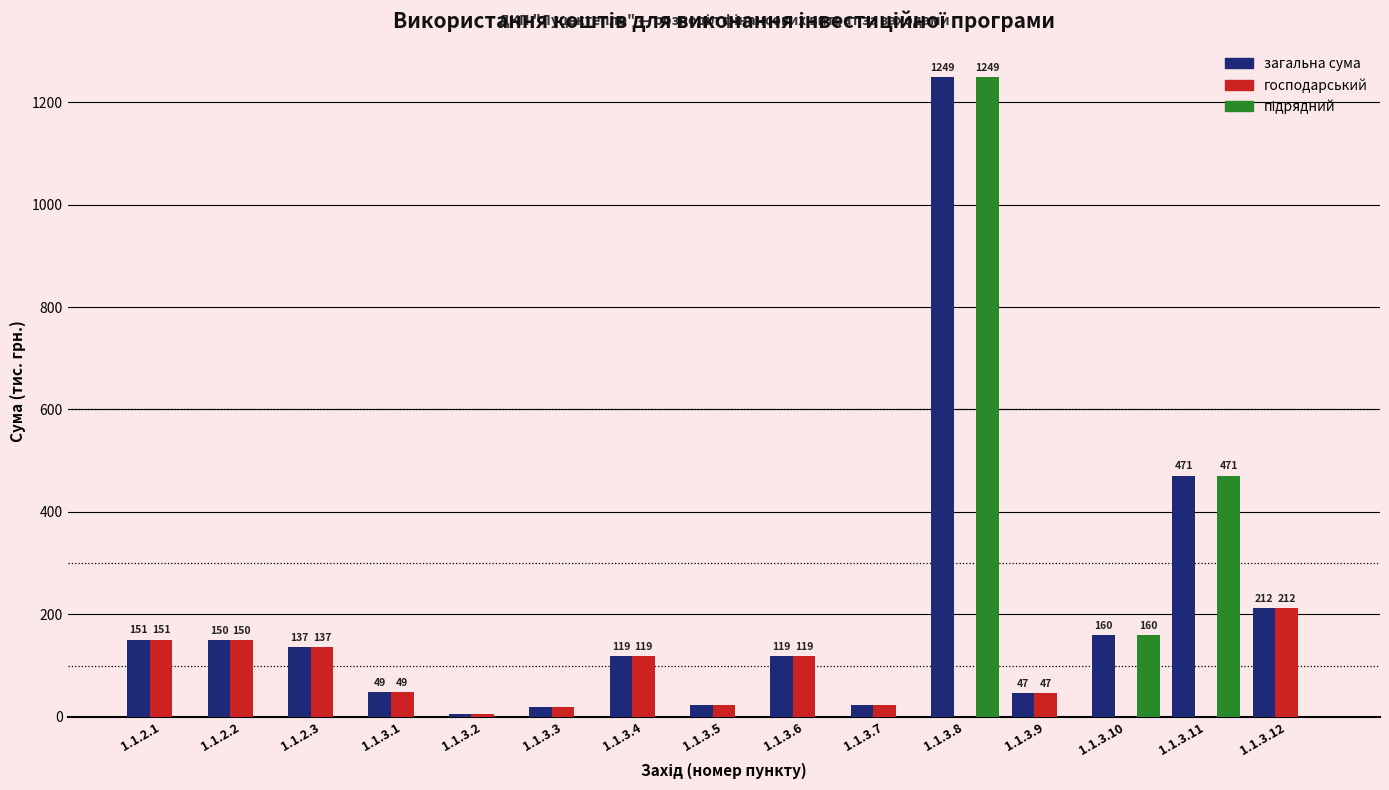

Count the number of data series in this chart.

3